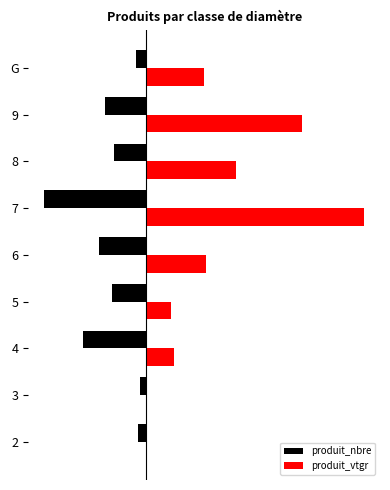

Between 6 and 8, which series saw the biggest shift?

produit_vtgr